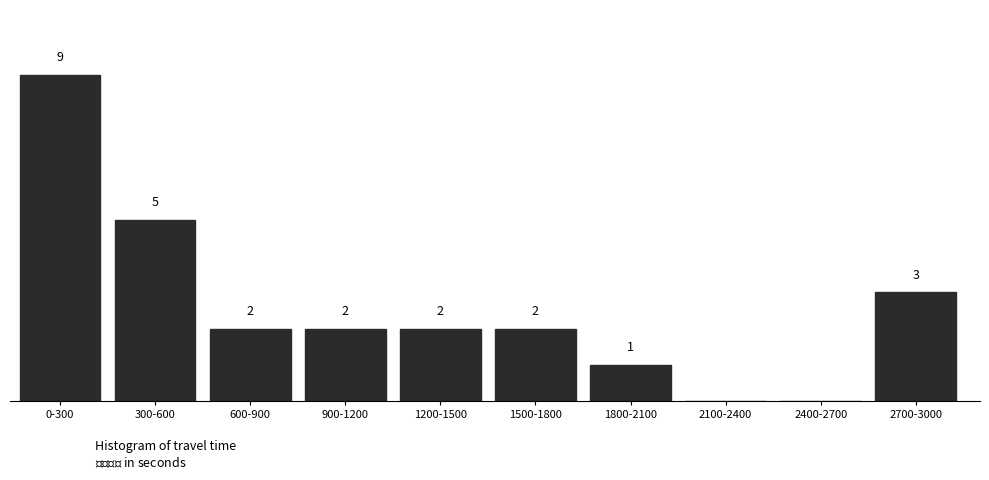

Where does the data first go above 2?

0-300